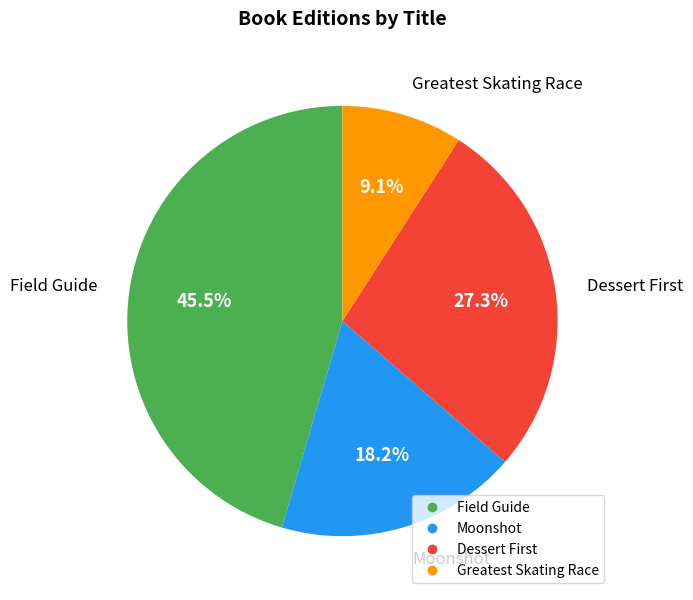

To the nearest percent, what percentage of the pie is Moonshot?

18%